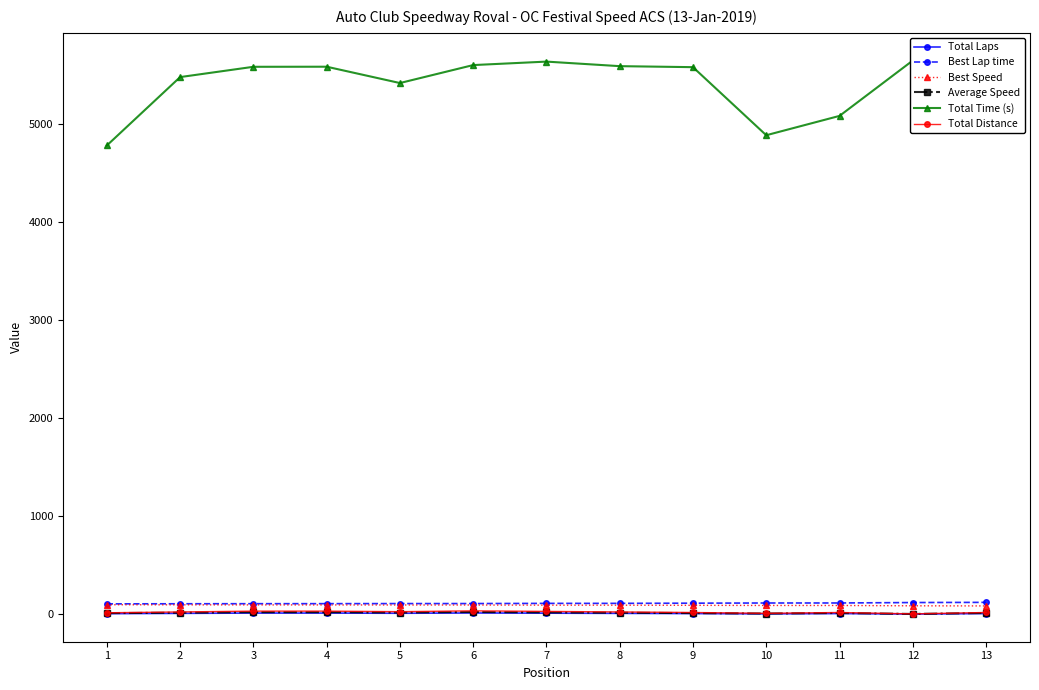

True or false: Total Laps and Total Time (s) cross at least once.

False